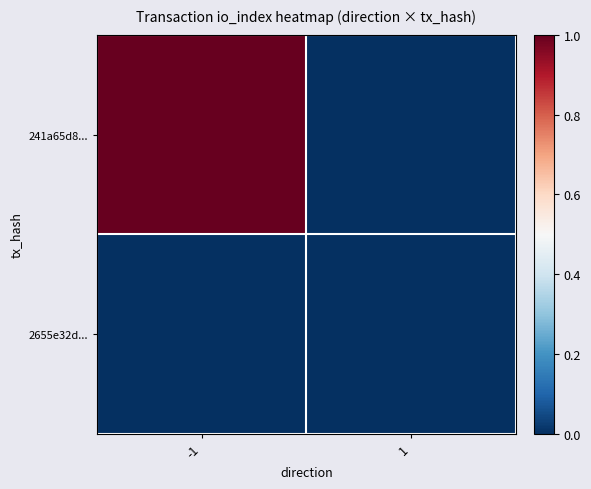

Which series has the largest range (max minus min)?

241a65d8...